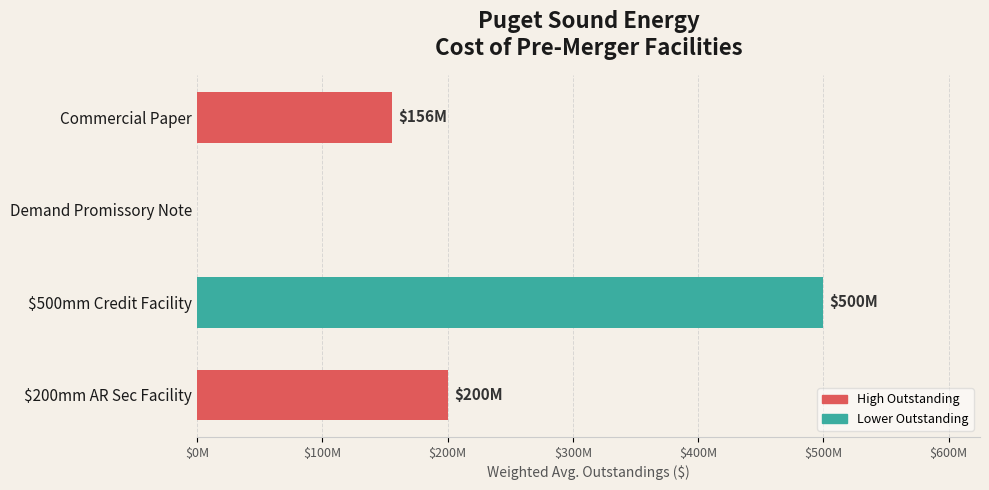

Are the bars horizontal?

Yes